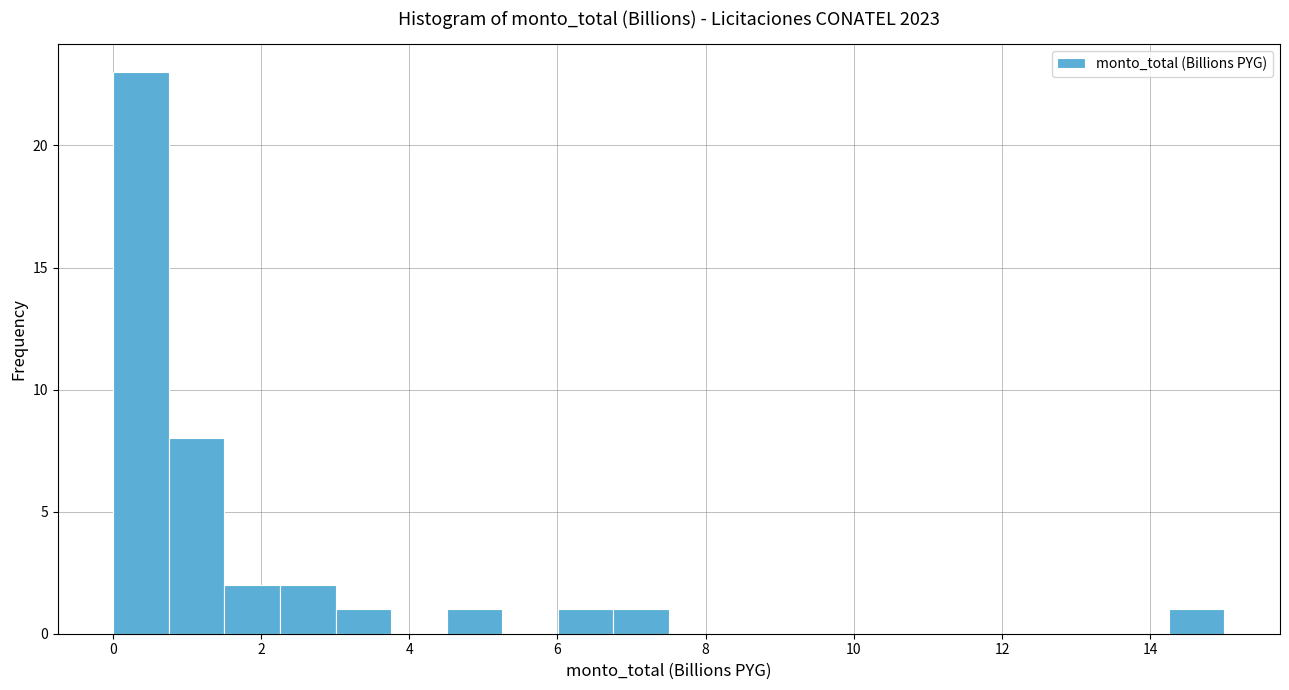

Around what value on the x-axis is the tallest bar? Give the approximate position of its centre, as read against the axis.

0.4